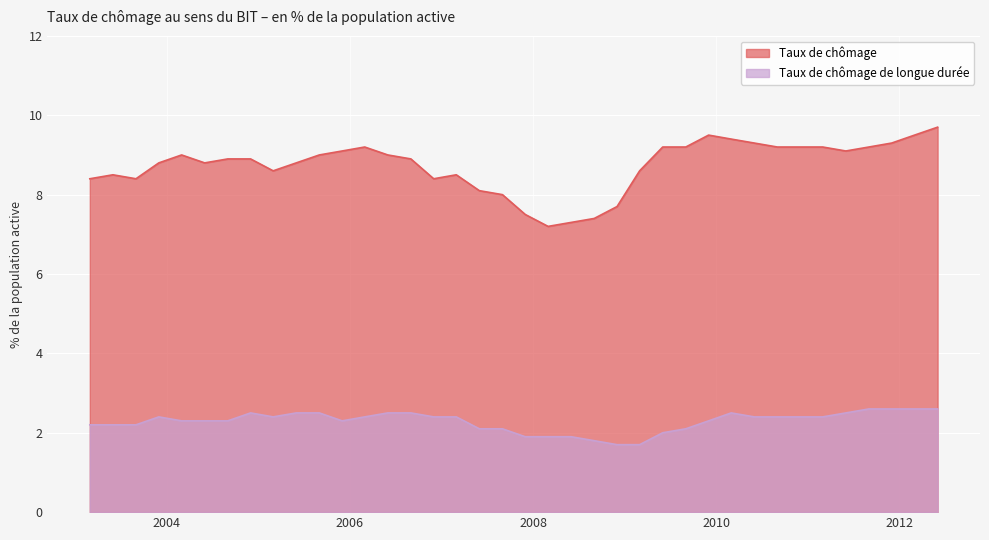

What is the difference between the highest and lowest values at 2005-06-01?

6.3